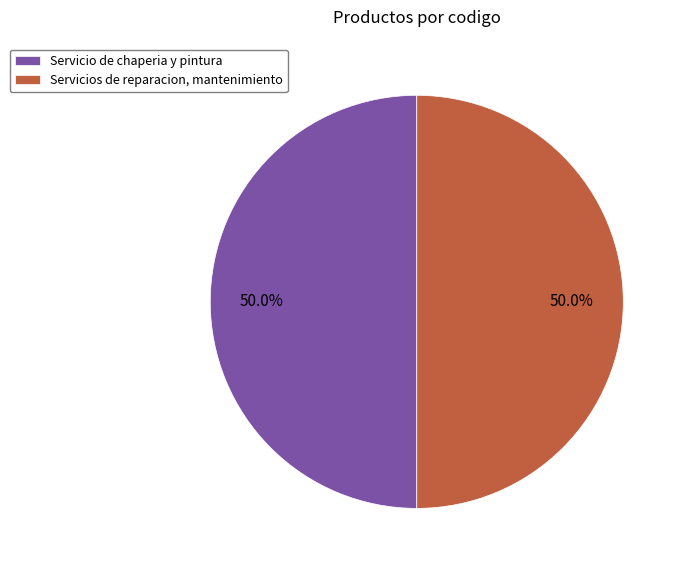

To the nearest percent, what percentage of the pie is Servicios de reparacion, mantenimiento?

50%